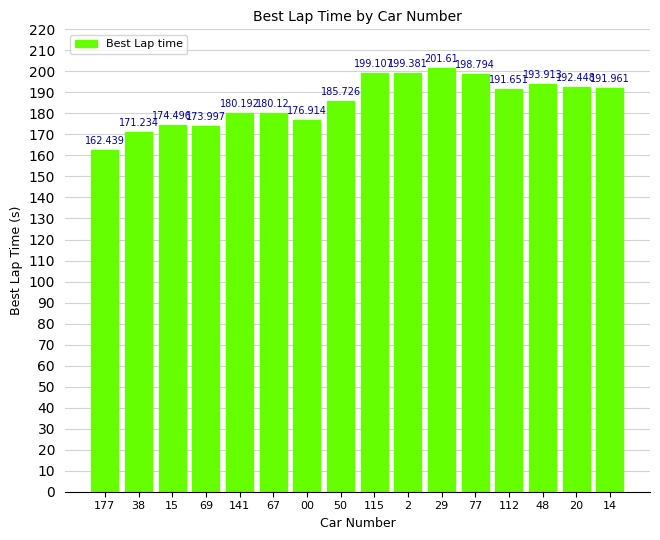

What is the change in value from 38 to 50?

+14.5